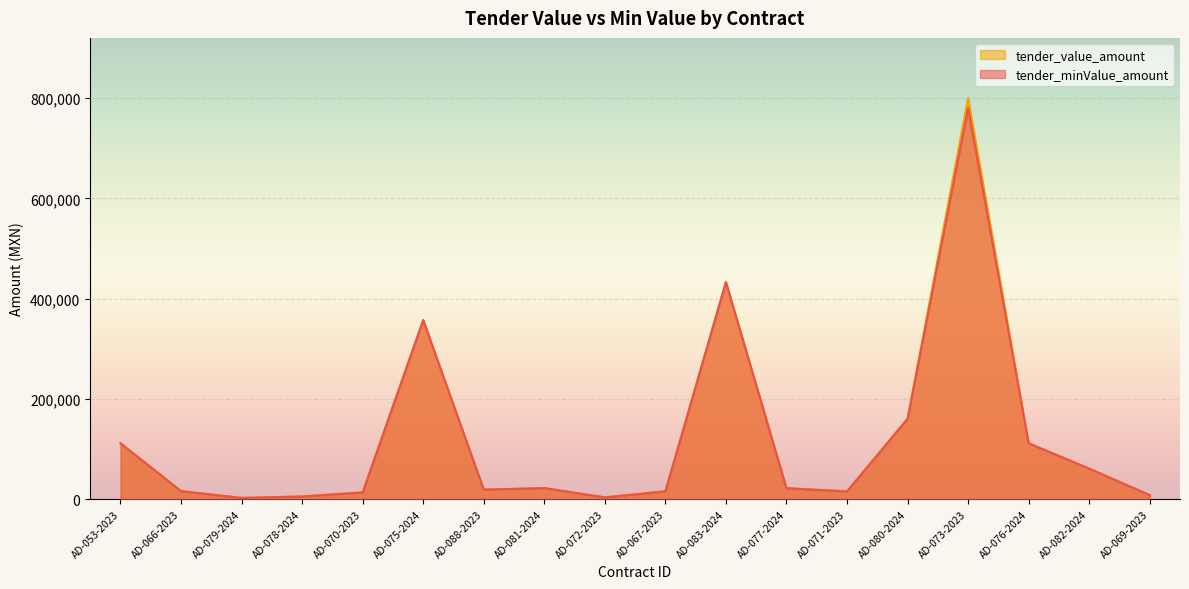

Which category has the highest value across all series?

AD-073-2023